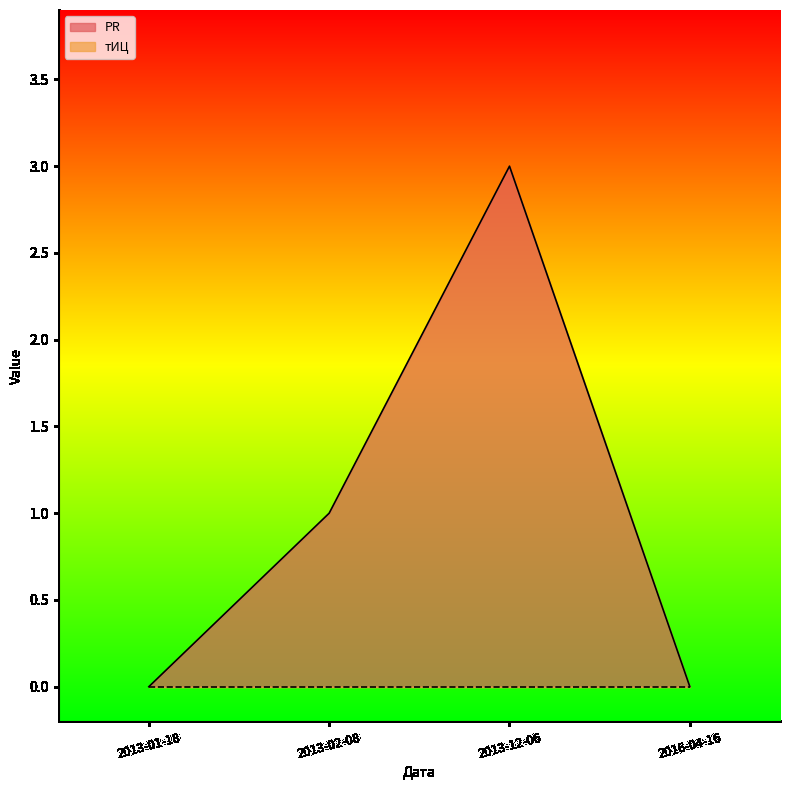

How many values are below 1?

2